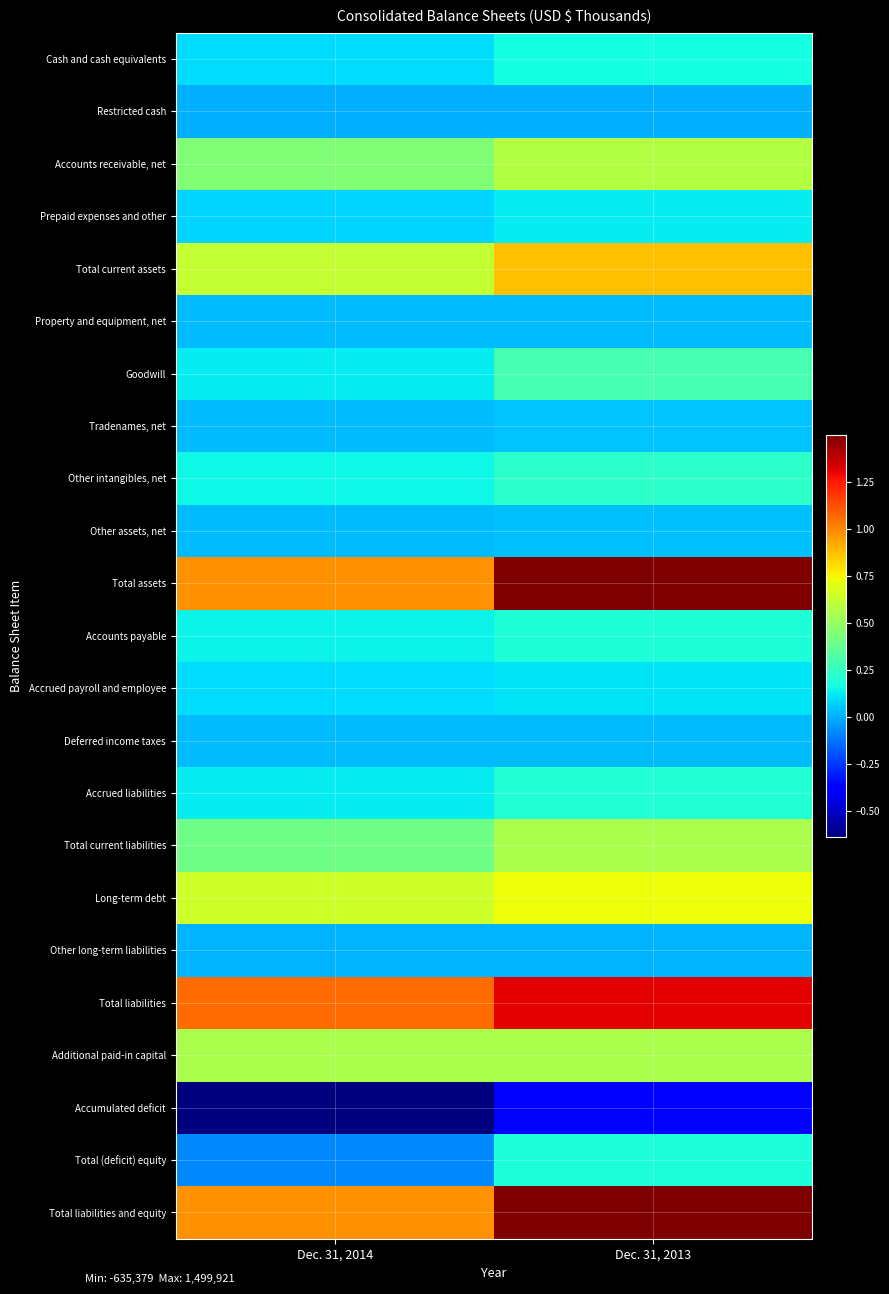

Which series changed the most between Dec. 31, 2014 and Dec. 31, 2013?

Total assets